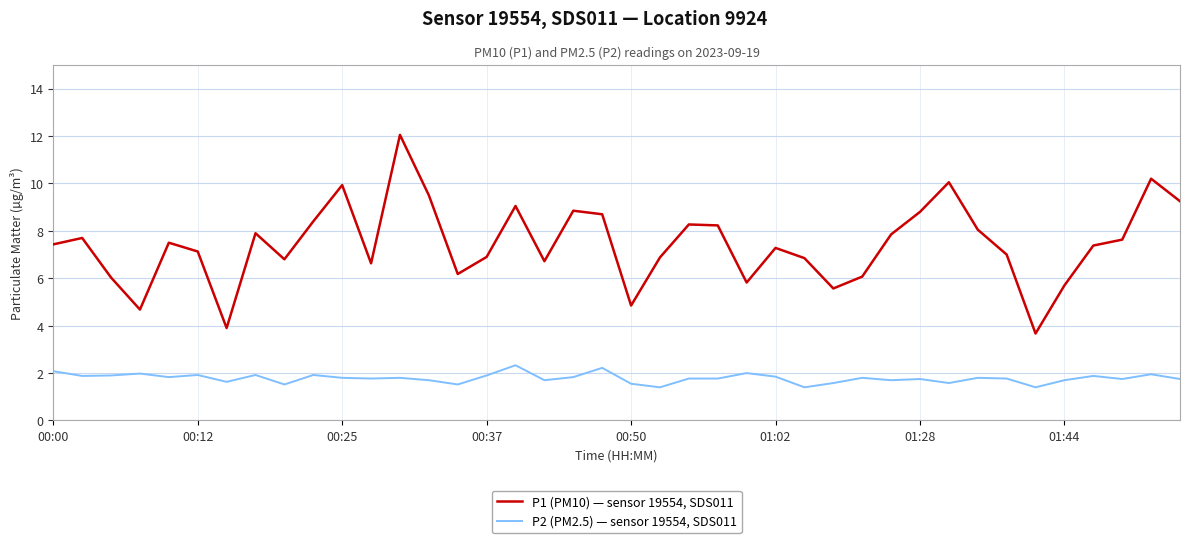

Is this an area chart (filled region under the line)?

No